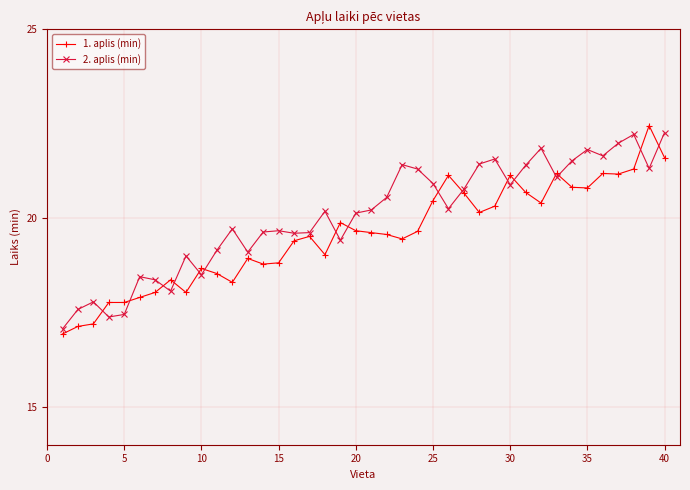

Which series has the widest spread of values?

1. aplis (min)